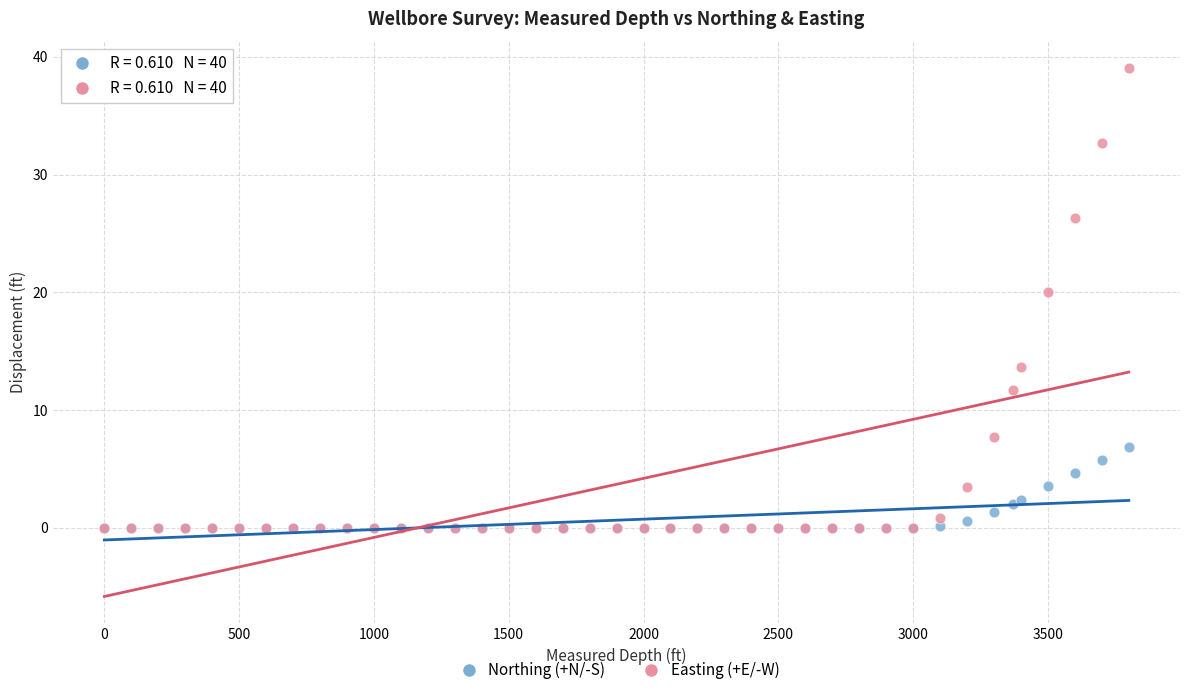

In the Easting (+E/-W) series, what Y value is closest to 19?

20.0